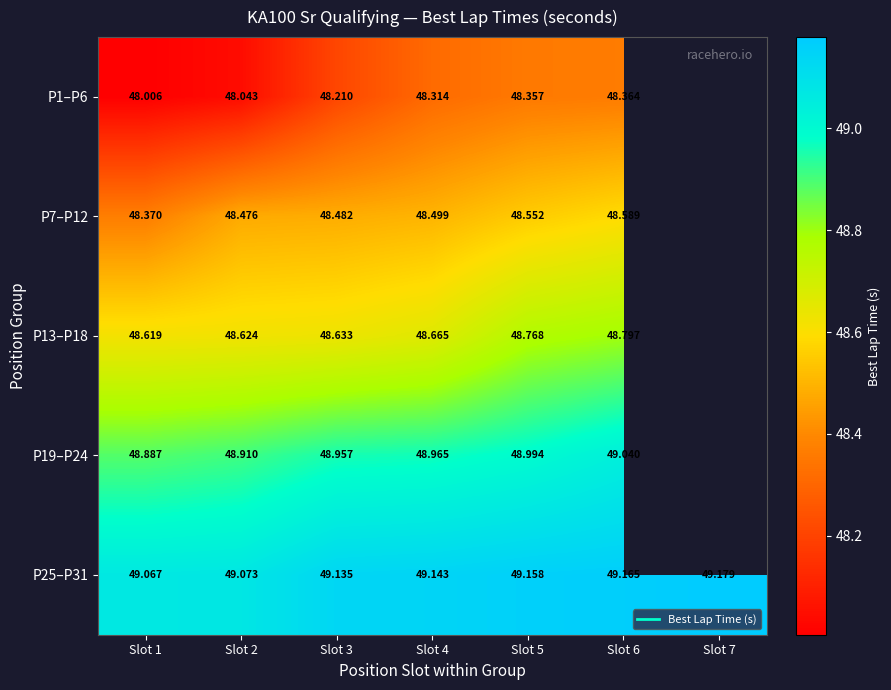

What is the greatest value displayed?

49.2